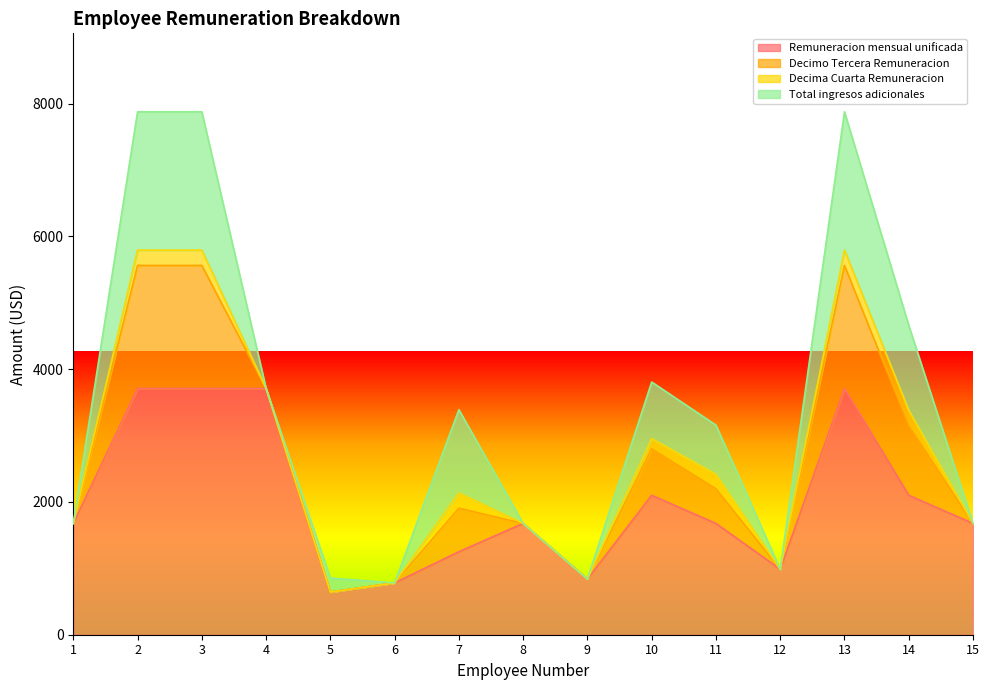

Is it true that Decima Cuarta Remuneracion equals 52.3 at 2?

False